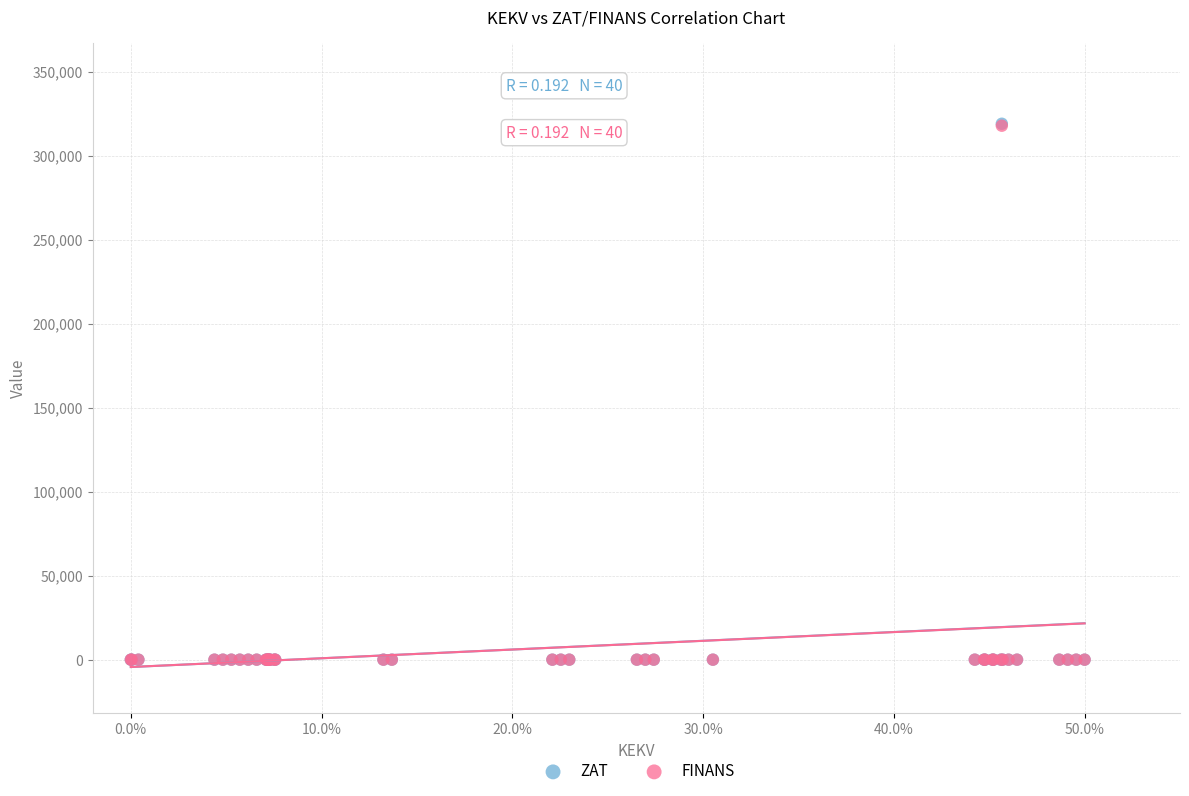

What are all the series names shown in the legend?

ZAT, FINANS